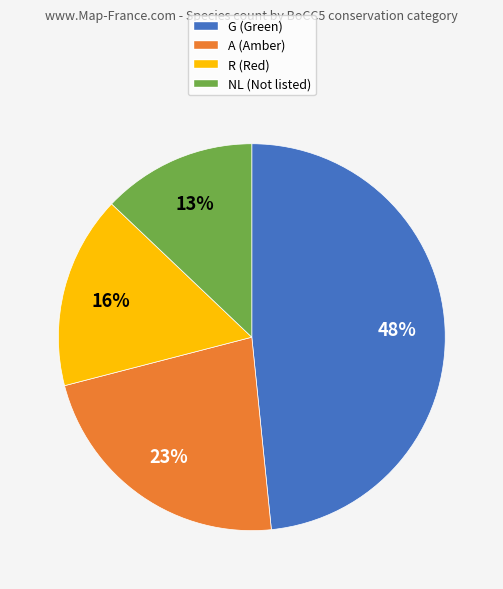

To the nearest percent, what portion does A represent?

23%